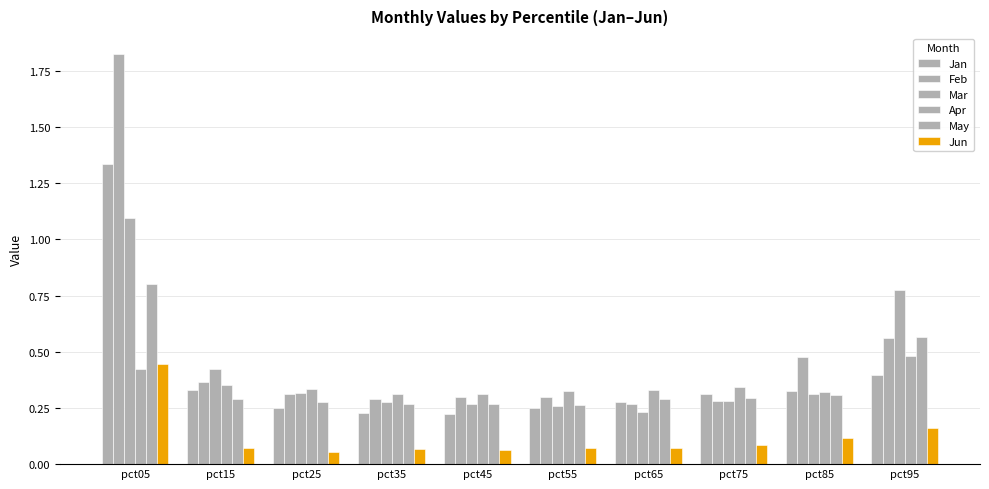

Rank the series at pct45 from highest to lowest value.

Apr, Feb, May, Mar, Jan, Jun